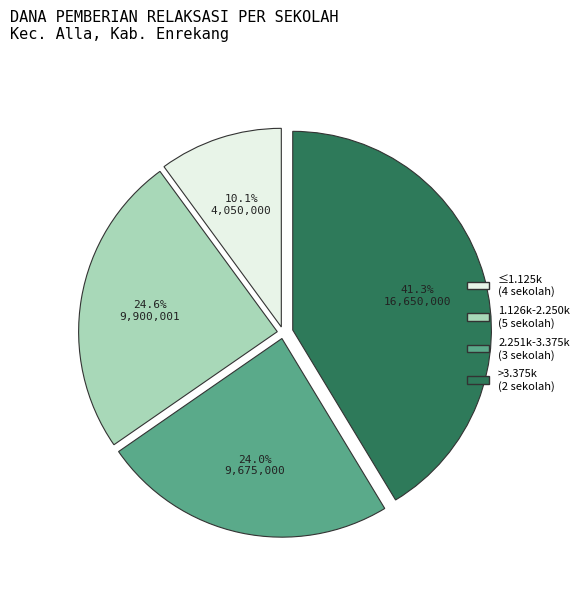

Does any single category account for the majority?

No